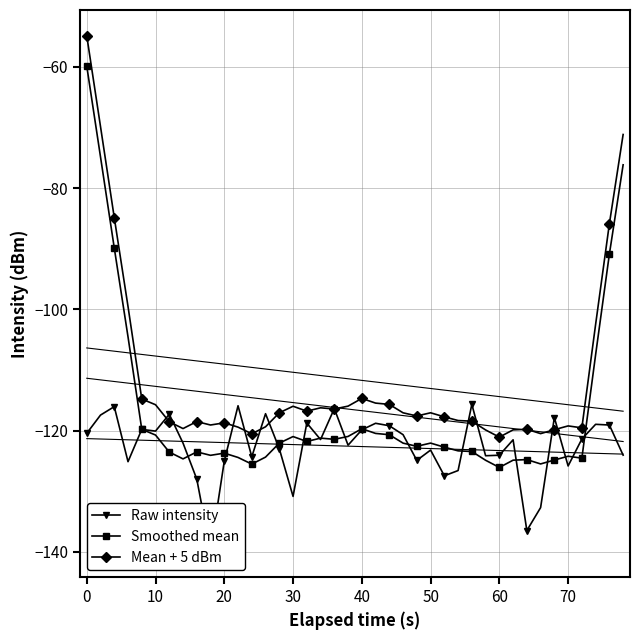

Is it true that Mean + 5 dBm equals -115.7 at 10?

True